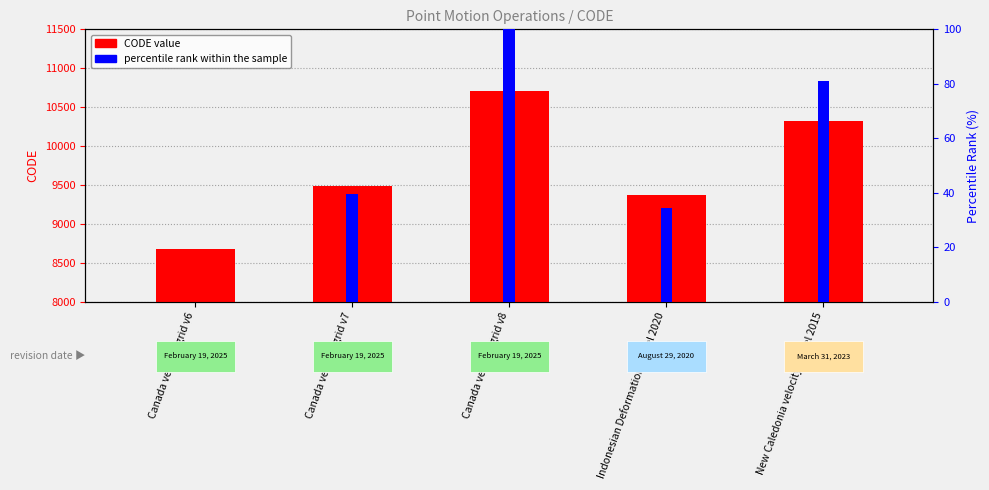

At which label is the value closest to 9691?

Canada velocity grid v7